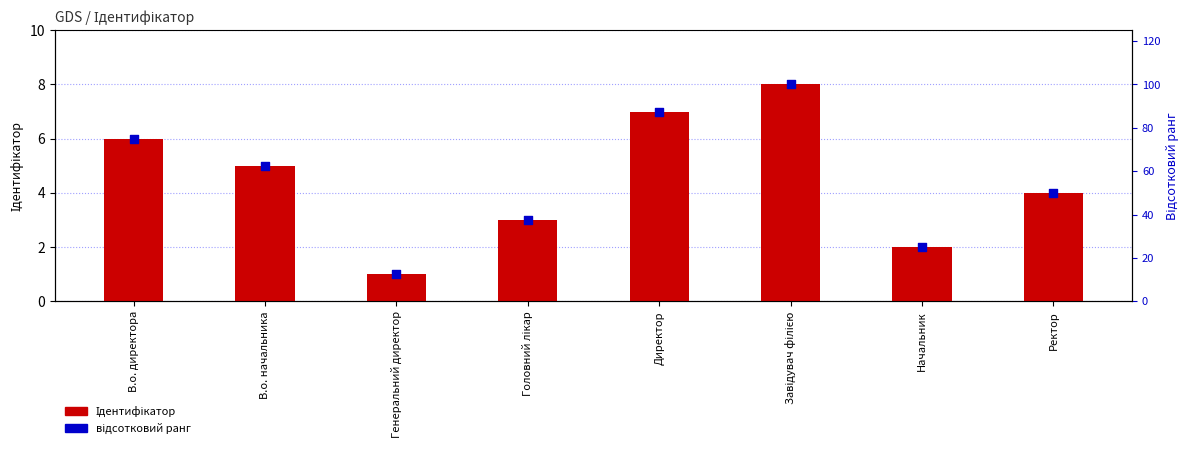

Which series contains the highest Y value?

відсотковий ранг